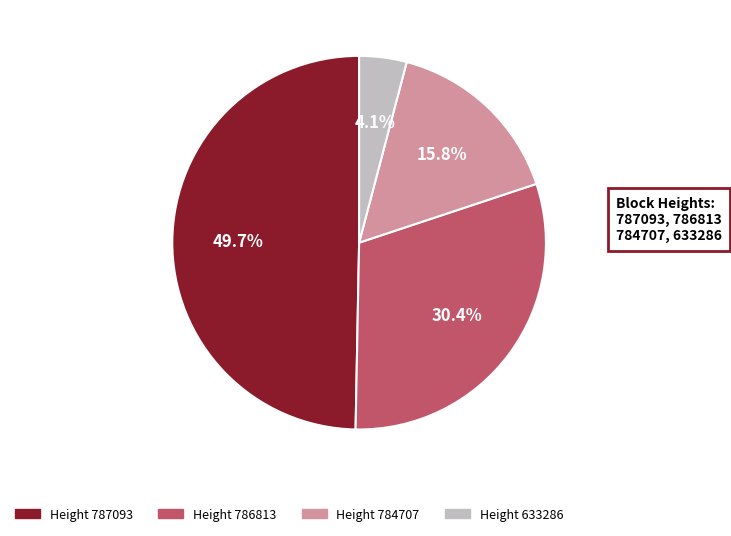

How many slices are in this pie chart?

4